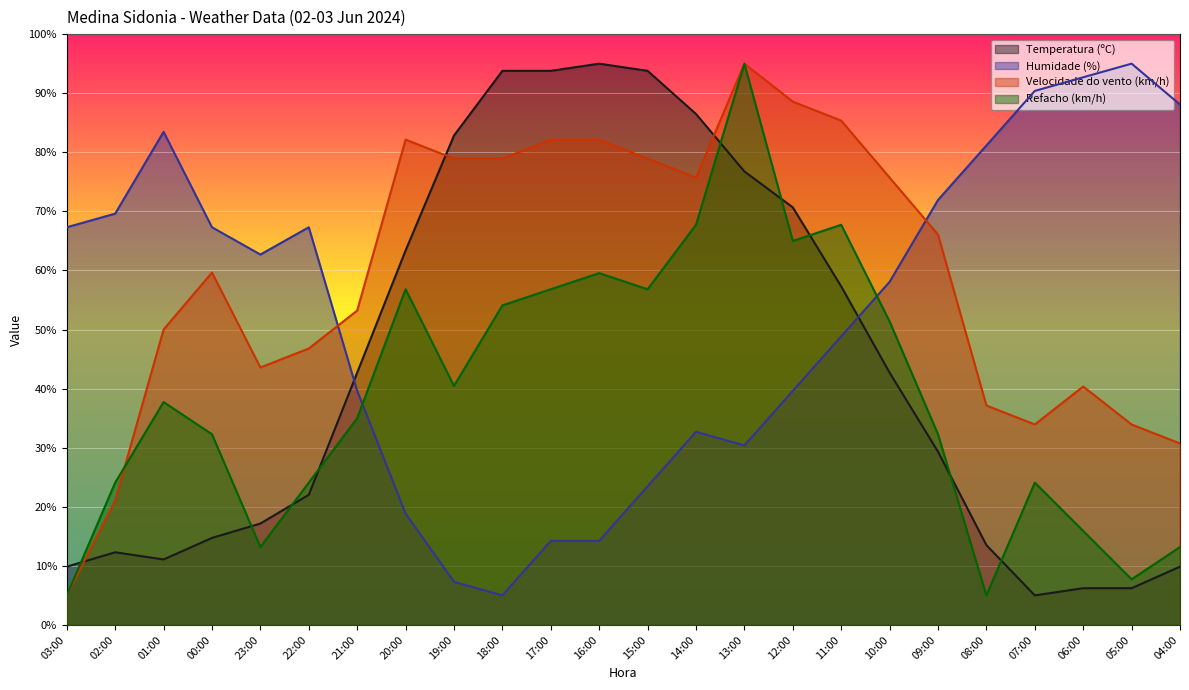

Which has a higher value, 14:00 or 13:00?

14:00